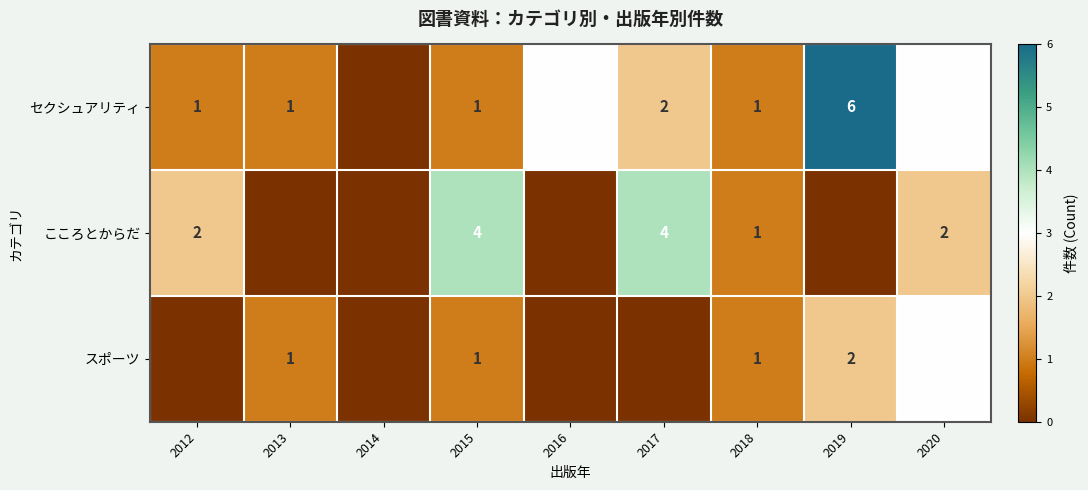

The value of セクシュアリティ at 2018 is 1. True or false?

True